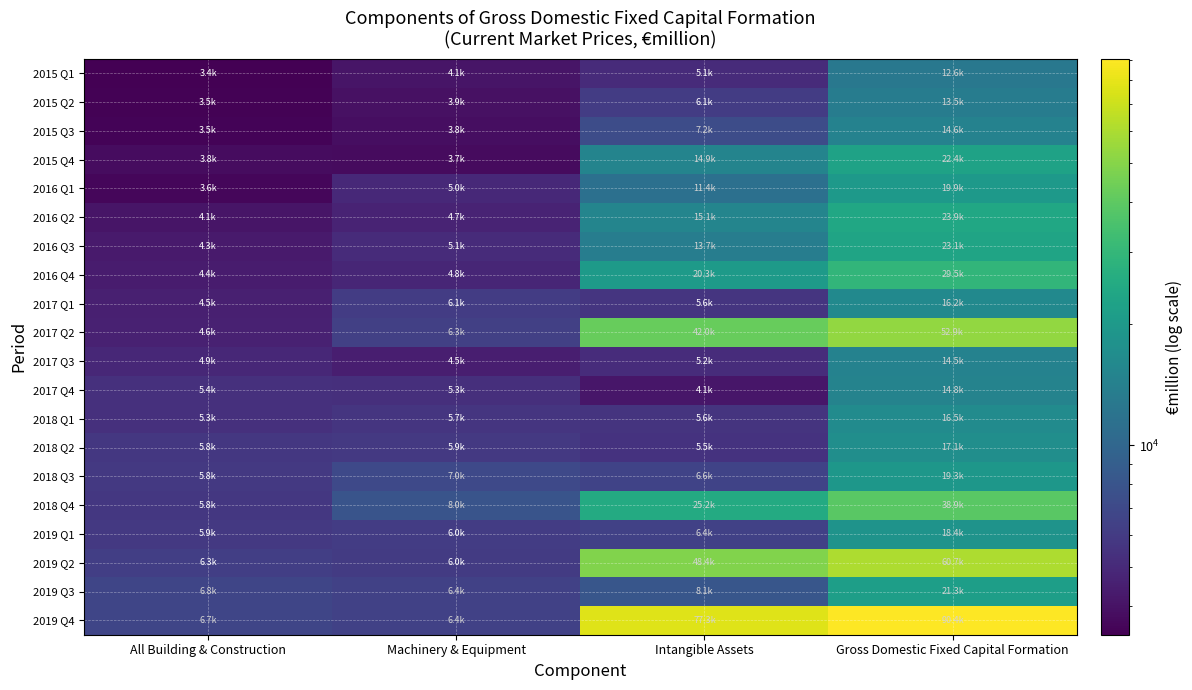

Rank the series at All Building & Construction from highest to lowest value.

2019 Q3, 2019 Q4, 2019 Q2, 2019 Q1, 2018 Q3, 2018 Q4, 2018 Q2, 2017 Q4, 2018 Q1, 2017 Q3, 2017 Q2, 2017 Q1, 2016 Q4, 2016 Q3, 2016 Q2, 2015 Q4, 2016 Q1, 2015 Q3, 2015 Q2, 2015 Q1